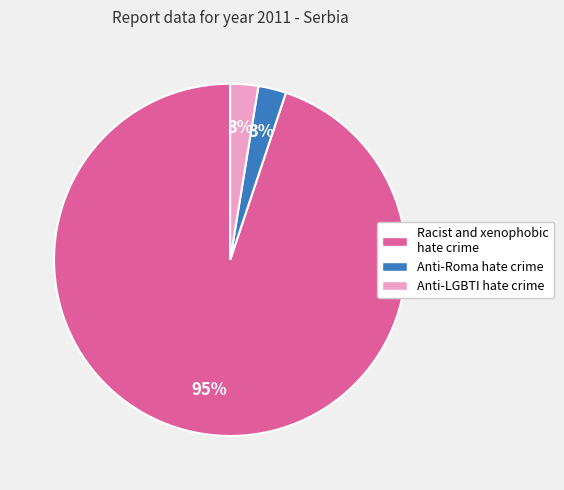

Which slice is the largest?

Racist and xenophobic hate crime